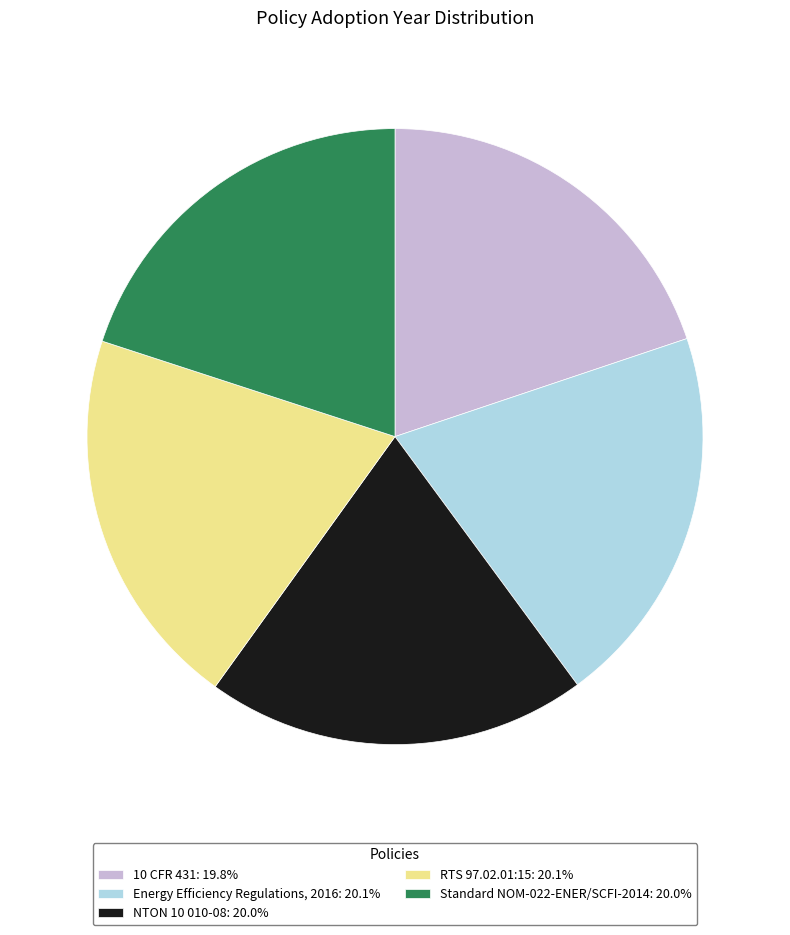

How many segments does this pie chart have?

5